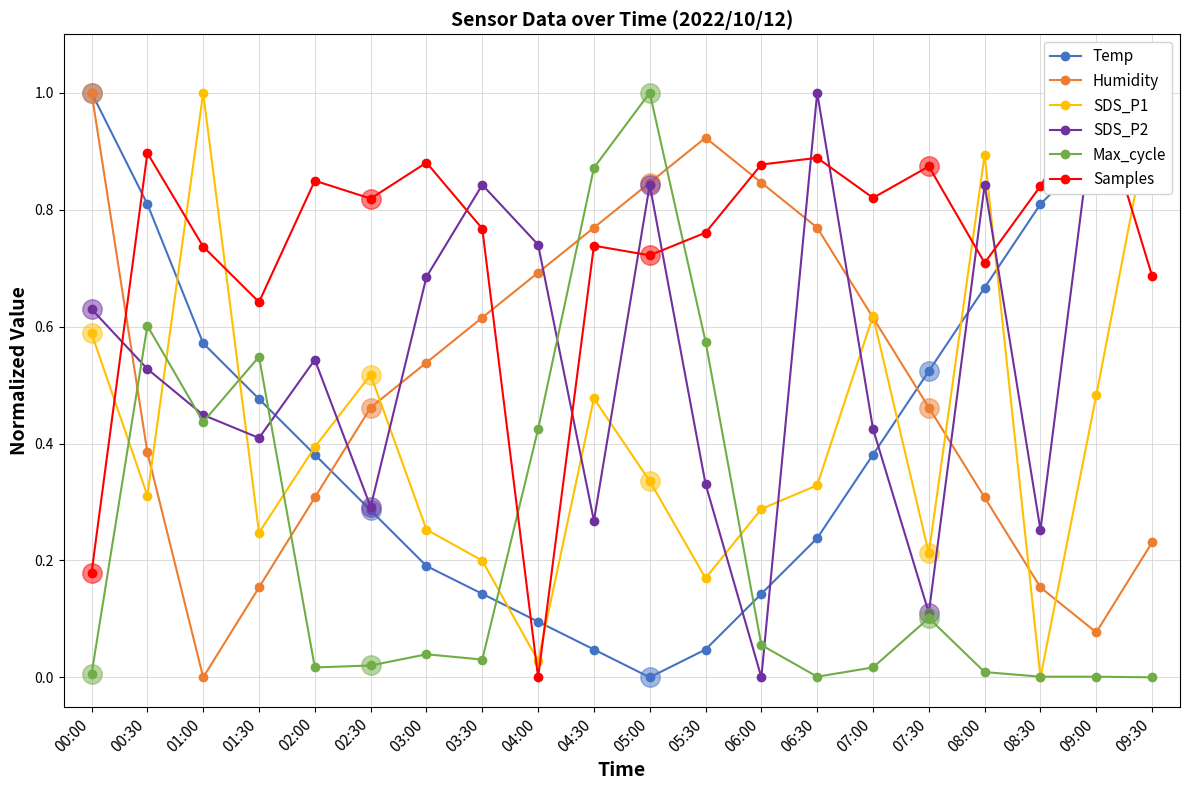

Reading left to right, list all the values displayed in this chart.

Temp: 00:00=1.0	00:30=0.8	01:00=0.6	01:30=0.5	02:00=0.4	02:30=0.3	03:00=0.2	03:30=0.1	04:00=0.1	04:30=0.0	05:00=0.0	05:30=0.0	06:00=0.1	06:30=0.2	07:00=0.4	07:30=0.5	08:00=0.7	08:30=0.8	09:00=0.9	09:30=1.0
Humidity: 00:00=1.0	00:30=0.4	01:00=0.0	01:30=0.2	02:00=0.3	02:30=0.5	03:00=0.5	03:30=0.6	04:00=0.7	04:30=0.8	05:00=0.8	05:30=0.9	06:00=0.8	06:30=0.8	07:00=0.6	07:30=0.5	08:00=0.3	08:30=0.2	09:00=0.1	09:30=0.2
SDS_P1: 00:00=0.6	00:30=0.3	01:00=1.0	01:30=0.2	02:00=0.4	02:30=0.5	03:00=0.3	03:30=0.2	04:00=0.0	04:30=0.5	05:00=0.3	05:30=0.2	06:00=0.3	06:30=0.3	07:00=0.6	07:30=0.2	08:00=0.9	08:30=0.0	09:00=0.5	09:30=1.0
SDS_P2: 00:00=0.6	00:30=0.5	01:00=0.4	01:30=0.4	02:00=0.5	02:30=0.3	03:00=0.7	03:30=0.8	04:00=0.7	04:30=0.3	05:00=0.8	05:30=0.3	06:00=0.0	06:30=1.0	07:00=0.4	07:30=0.1	08:00=0.8	08:30=0.3	09:00=1.0	09:30=1.0
Max_cycle: 00:00=0.0	00:30=0.6	01:00=0.4	01:30=0.5	02:00=0.0	02:30=0.0	03:00=0.0	03:30=0.0	04:00=0.4	04:30=0.9	05:00=1.0	05:30=0.6	06:00=0.1	06:30=0.0	07:00=0.0	07:30=0.1	08:00=0.0	08:30=0.0	09:00=0.0	09:30=0.0
Samples: 00:00=0.2	00:30=0.9	01:00=0.7	01:30=0.6	02:00=0.8	02:30=0.8	03:00=0.9	03:30=0.8	04:00=0.0	04:30=0.7	05:00=0.7	05:30=0.8	06:00=0.9	06:30=0.9	07:00=0.8	07:30=0.9	08:00=0.7	08:30=0.8	09:00=1.0	09:30=0.7